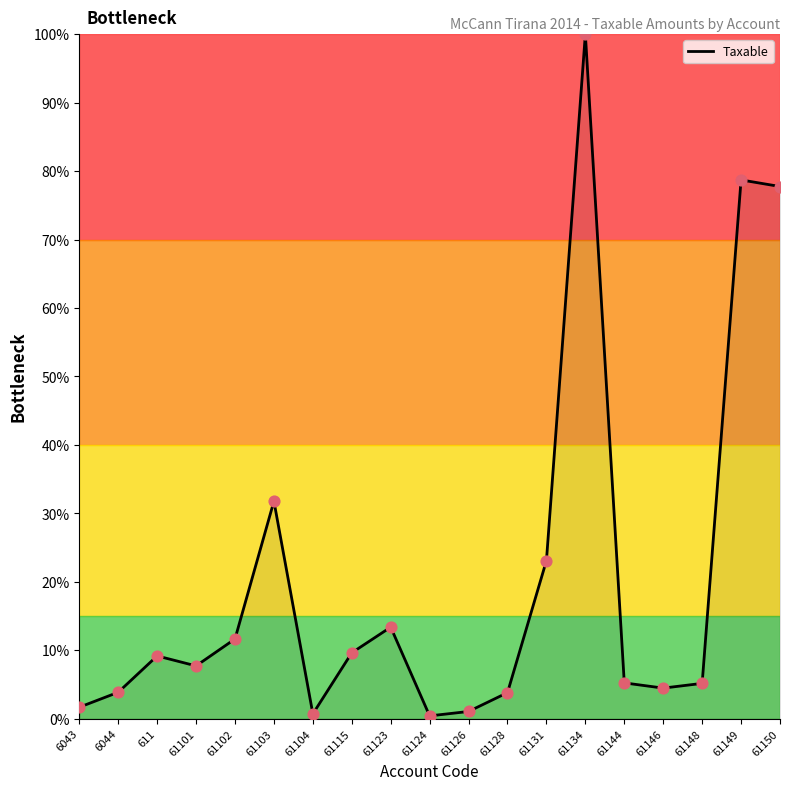

What is the change in value from 61126 to 61128?

+2.8